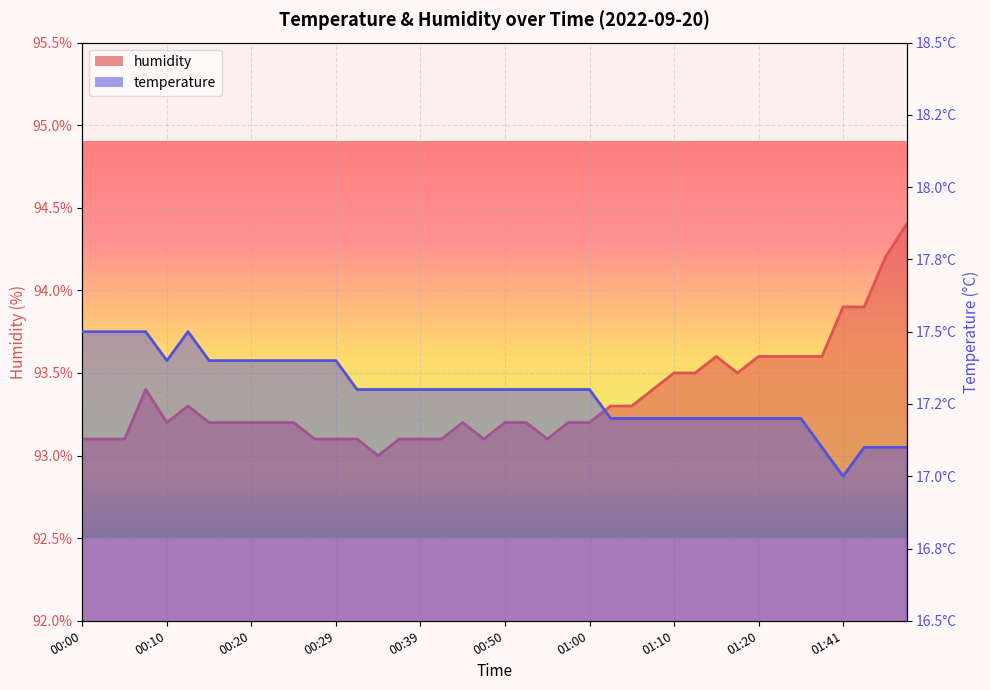

What is the difference between the highest and lowest values at 01:47?

76.8